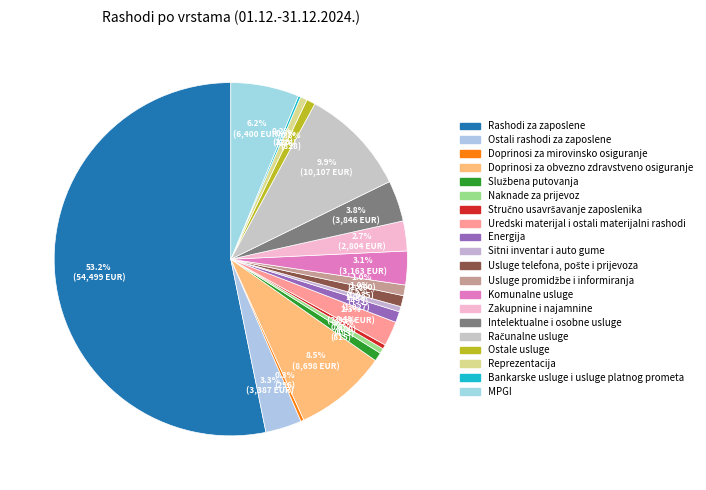

Is it true that Intelektualne i osobne usluge is 4% of the pie?

True